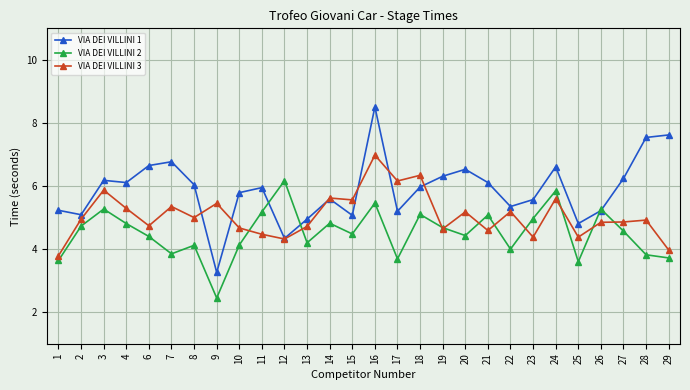

At which category does VIA DEI VILLINI 2 reach its first local peak?

3